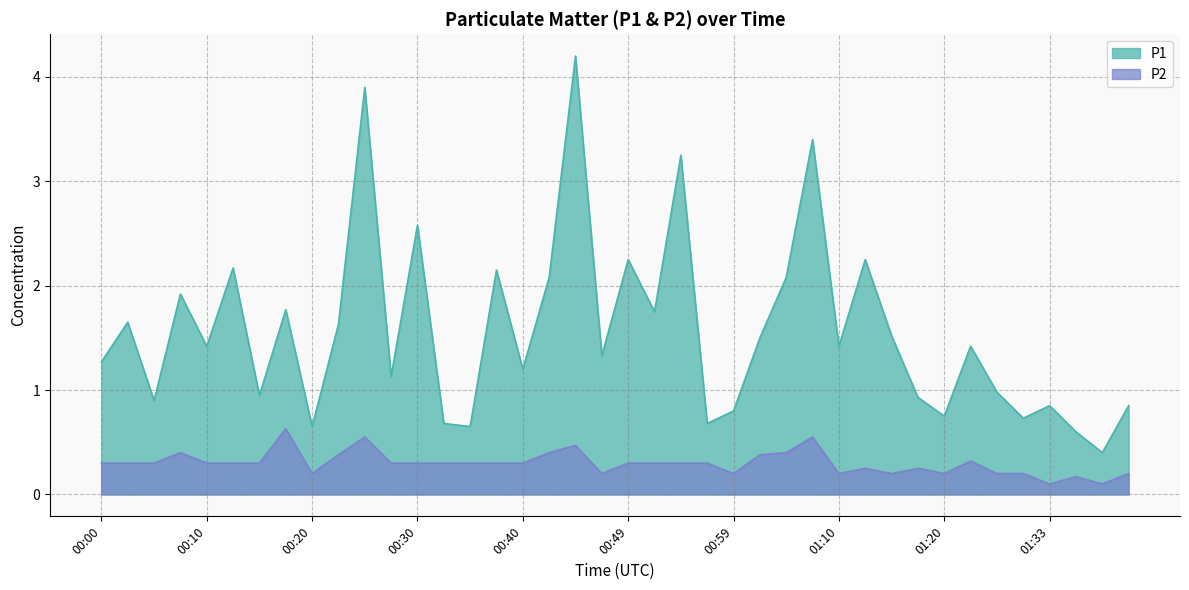

Is it true that P1 equals 0.5 at 00:13?

False